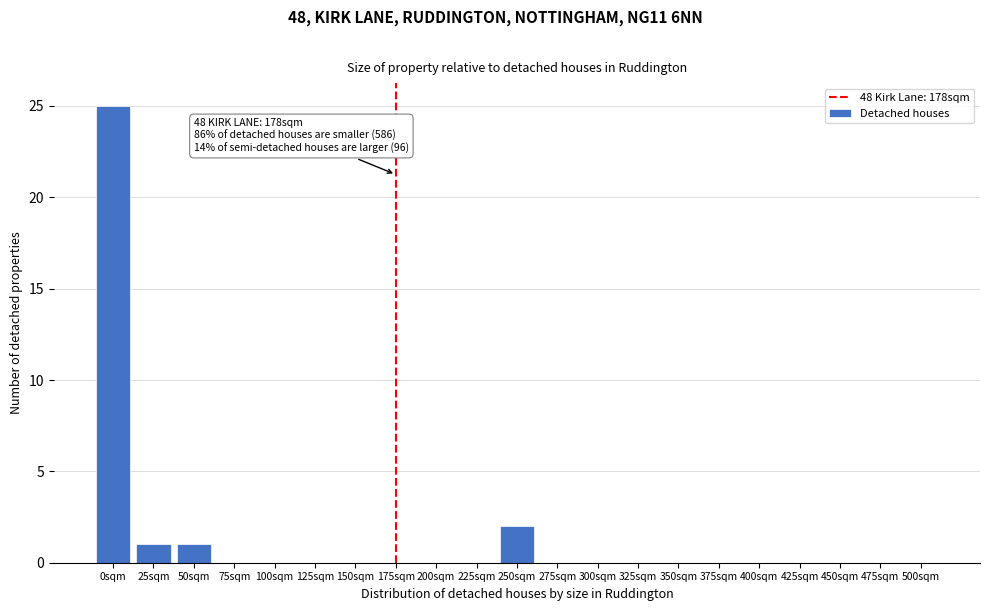

Reading left to right, list all the values displayed in this chart.

0sqm=25	25sqm=1	50sqm=1	75sqm=0	100sqm=0	125sqm=0	150sqm=0	175sqm=0	200sqm=0	225sqm=0	250sqm=2	275sqm=0	300sqm=0	325sqm=0	350sqm=0	375sqm=0	400sqm=0	425sqm=0	450sqm=0	475sqm=0	500sqm=0